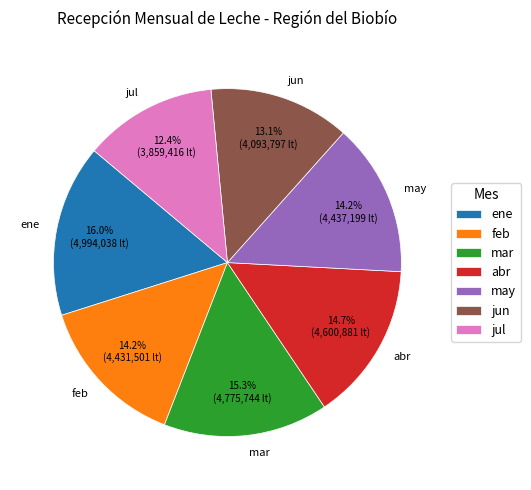

What is the total percentage of mar and jul?

27.7%